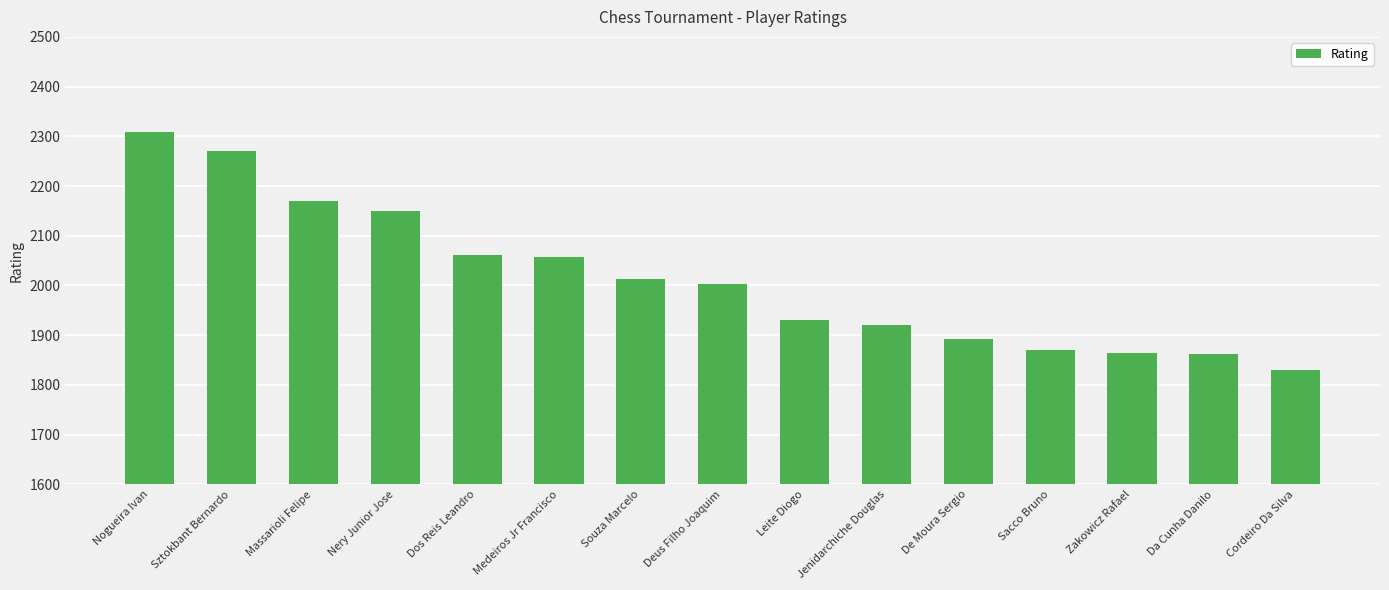

What is the average value?

2014